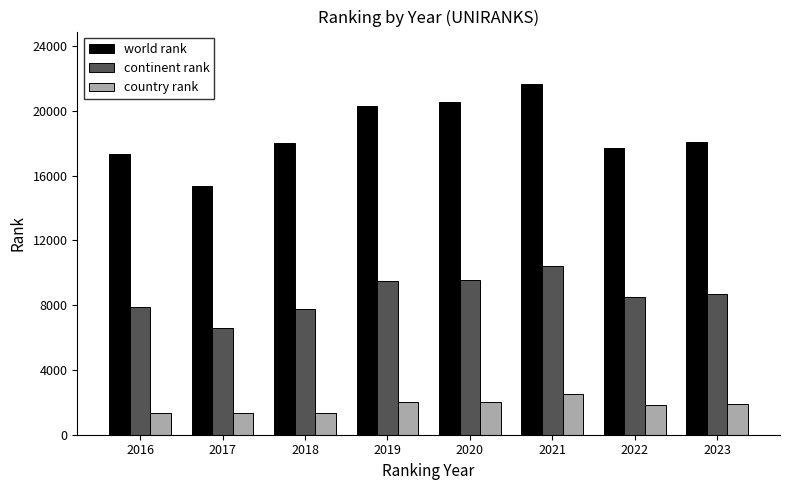

List the series in order of their peak value, highest first.

world rank, continent rank, country rank